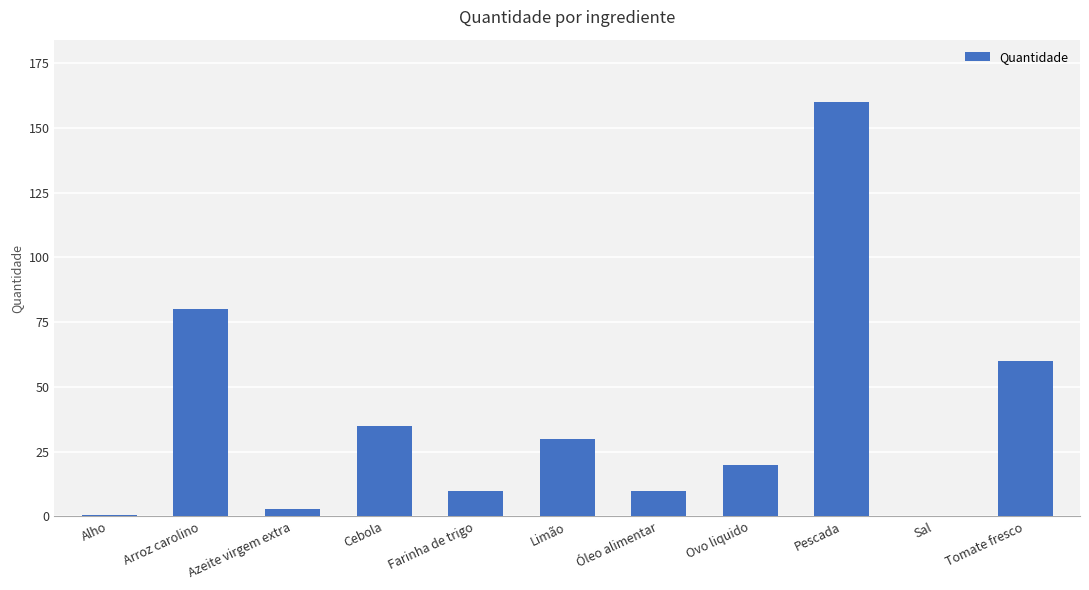

The chart shows a value of 60.0 at Tomate fresco. True or false?

True